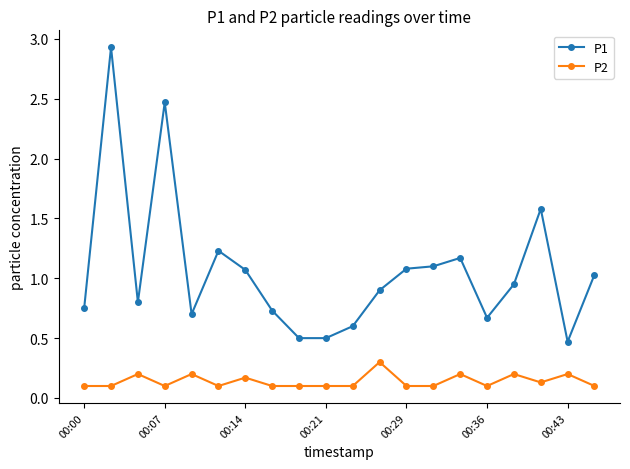

Which series has the largest total across all categories?

P1